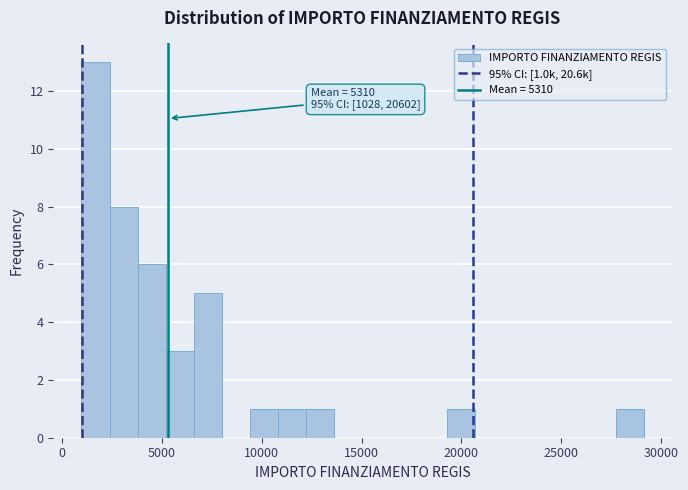

Read against the x-axis, roughly where is the centre of the tallest bar?

1500